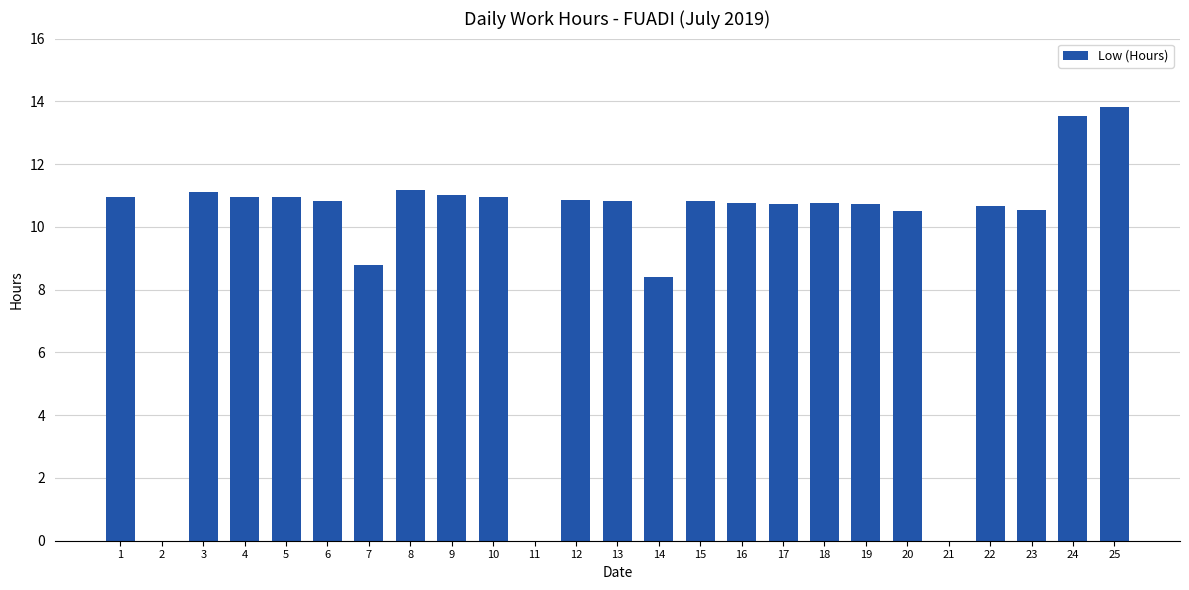

The chart shows a value of 5.6 at 11. True or false?

False